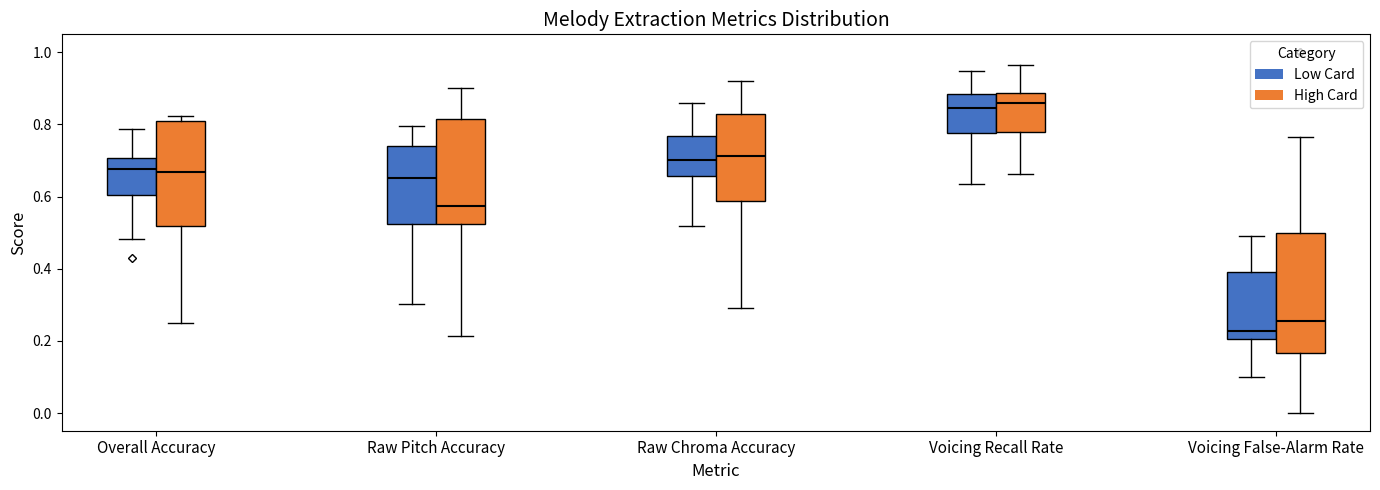

Reading left to right, transcribe this box plot: for each box, give where its median line is, the range the box spans, and where its two whiskers end, as read against the y-axis. The values are not printed on the chart, so give them approximately, as read against the axis.

Overall Accuracy (Low Card): median 0.68, box 0.60 to 0.70, whiskers 0.48 to 0.78
Overall Accuracy (High Card): median 0.66, box 0.52 to 0.80, whiskers 0.24 to 0.82
Raw Pitch Accuracy (Low Card): median 0.66, box 0.52 to 0.74, whiskers 0.30 to 0.80
Raw Pitch Accuracy (High Card): median 0.58, box 0.52 to 0.82, whiskers 0.22 to 0.90
Raw Chroma Accuracy (Low Card): median 0.70, box 0.66 to 0.76, whiskers 0.52 to 0.86
Raw Chroma Accuracy (High Card): median 0.72, box 0.58 to 0.82, whiskers 0.30 to 0.92
Voicing Recall Rate (Low Card): median 0.84, box 0.78 to 0.88, whiskers 0.64 to 0.94
Voicing Recall Rate (High Card): median 0.86, box 0.78 to 0.88, whiskers 0.66 to 0.96
Voicing False-Alarm Rate (Low Card): median 0.22, box 0.20 to 0.40, whiskers 0.10 to 0.50
Voicing False-Alarm Rate (High Card): median 0.26, box 0.16 to 0.50, whiskers 0.00 to 0.76